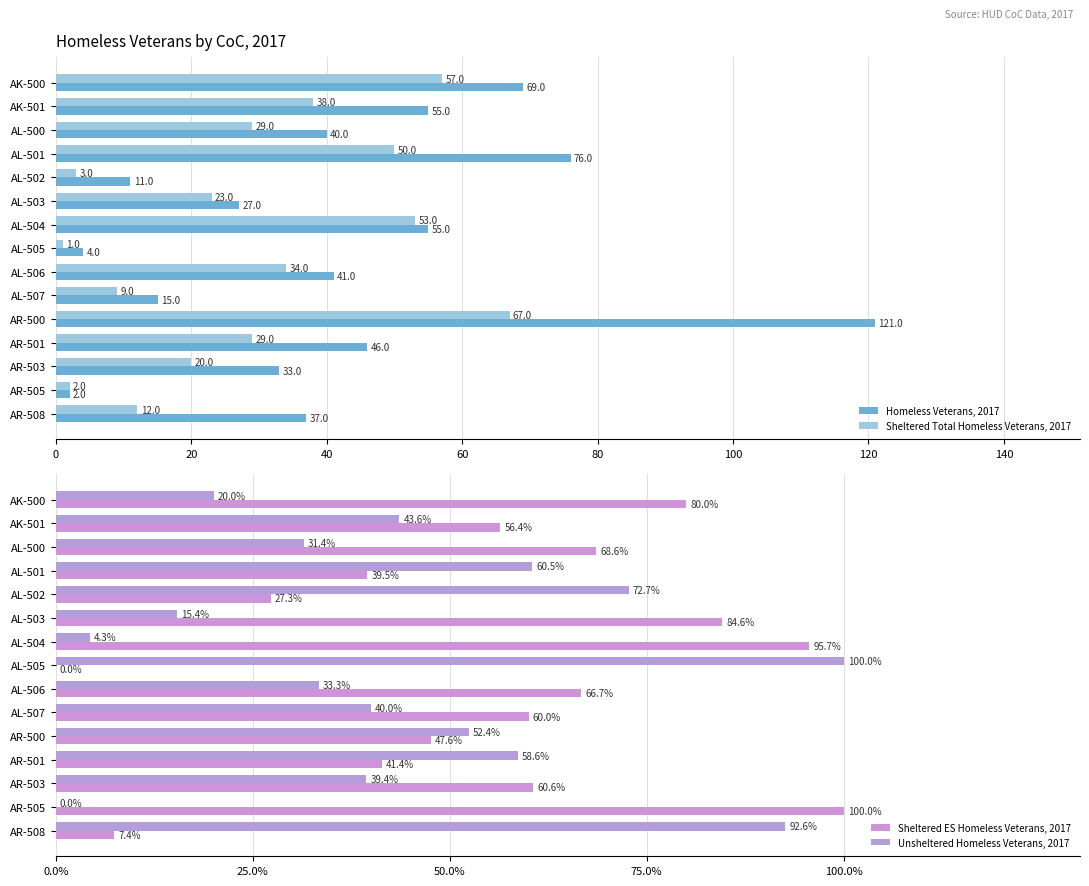

How many bars are there in total?

60